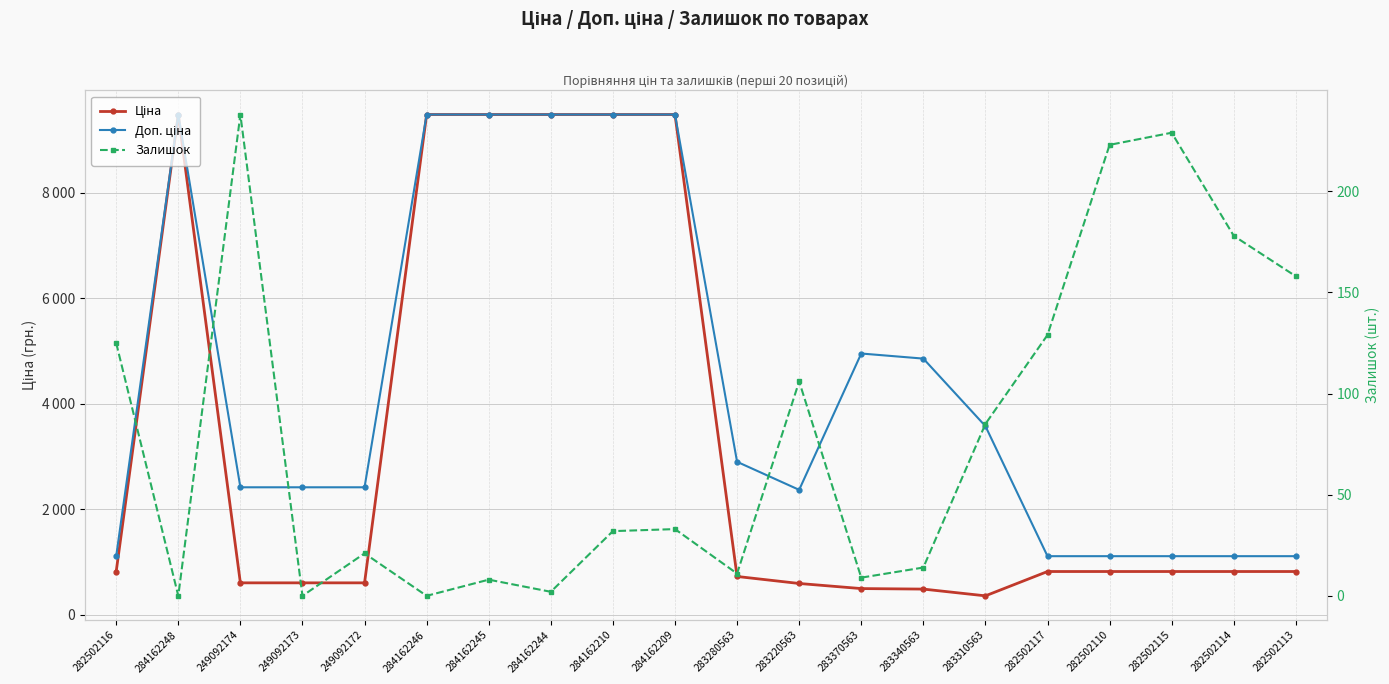

True or false: Доп. ціна and Залишок cross at least once.

False